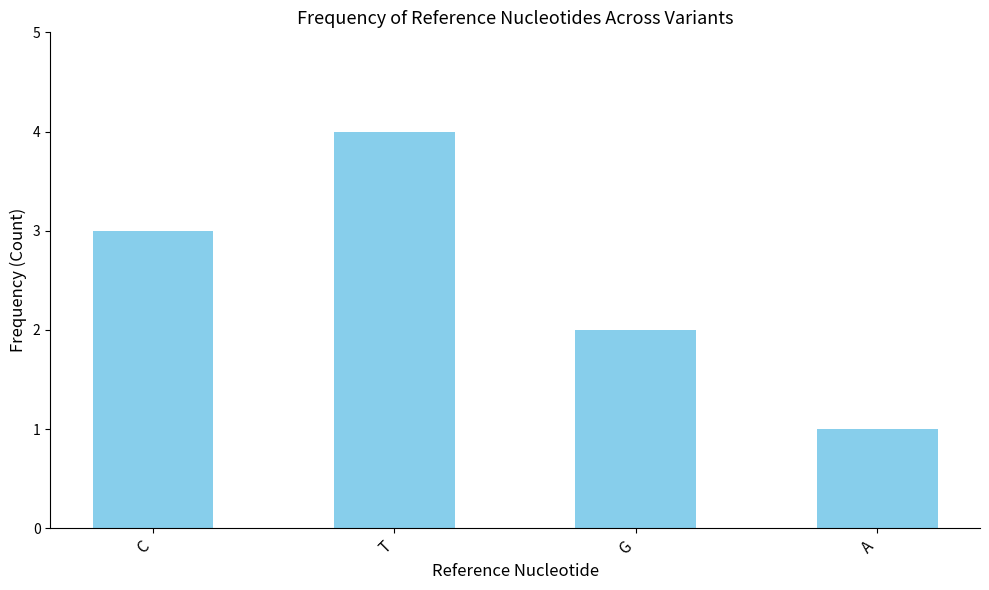

True or false: the data shows 1 at G.

False